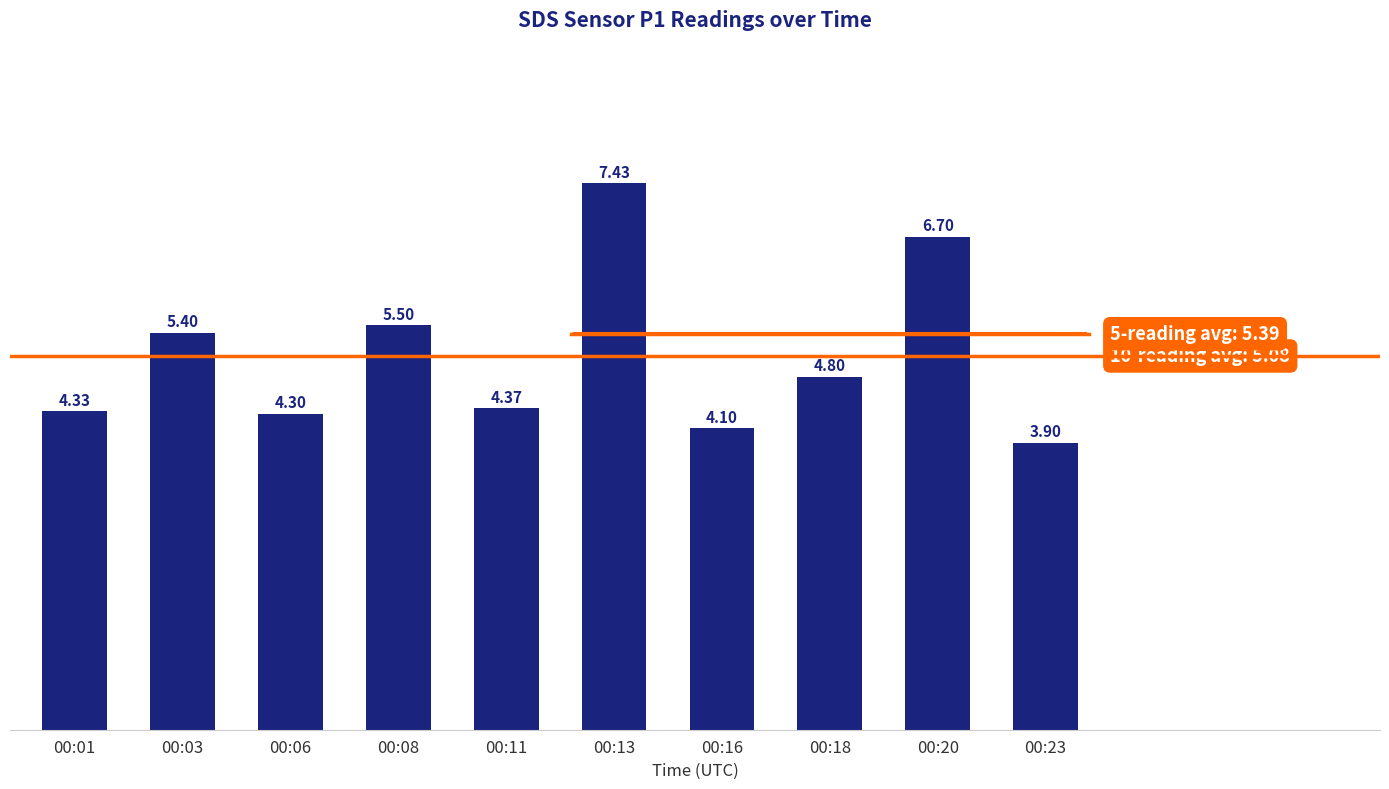

What is the difference between the values at 00:18 and 00:01?

0.5